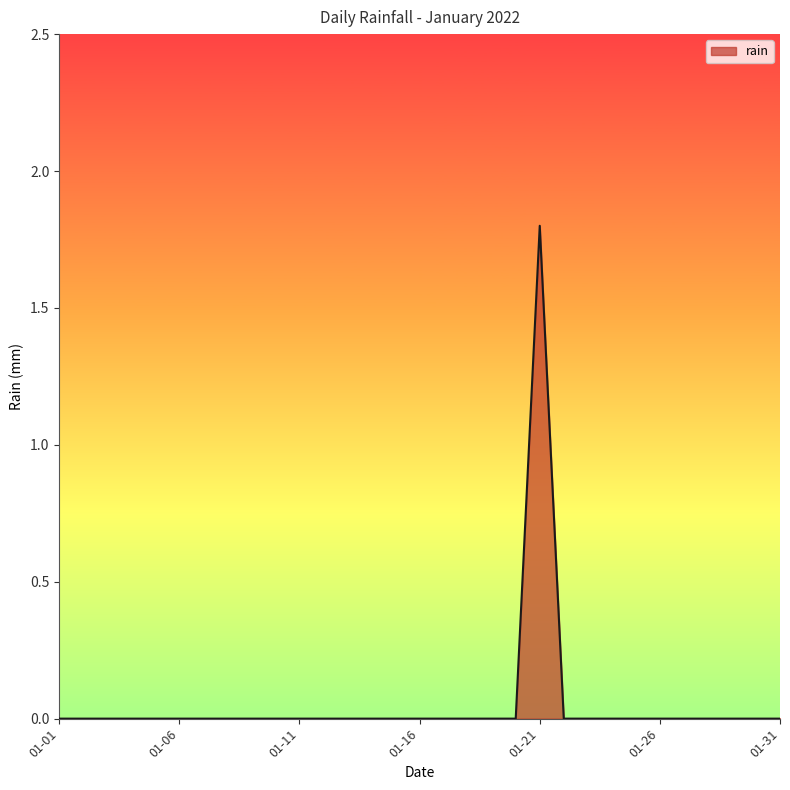

What is the difference between the maximum and minimum values?

1.8